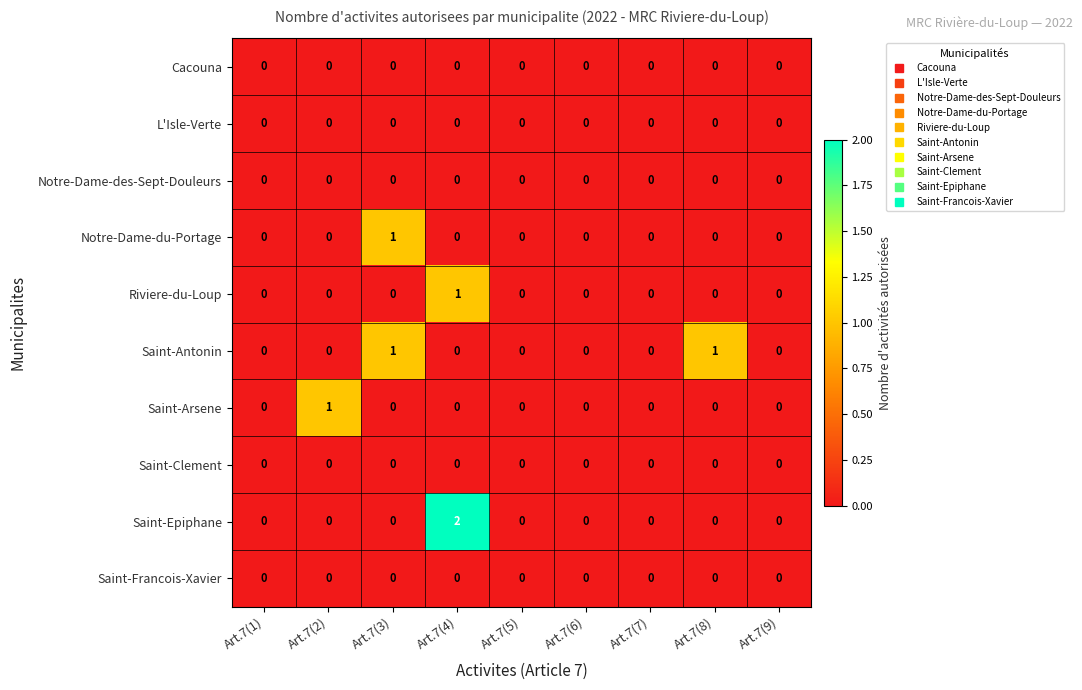

Which label corresponds to the largest value in the chart?

Art.7(4)